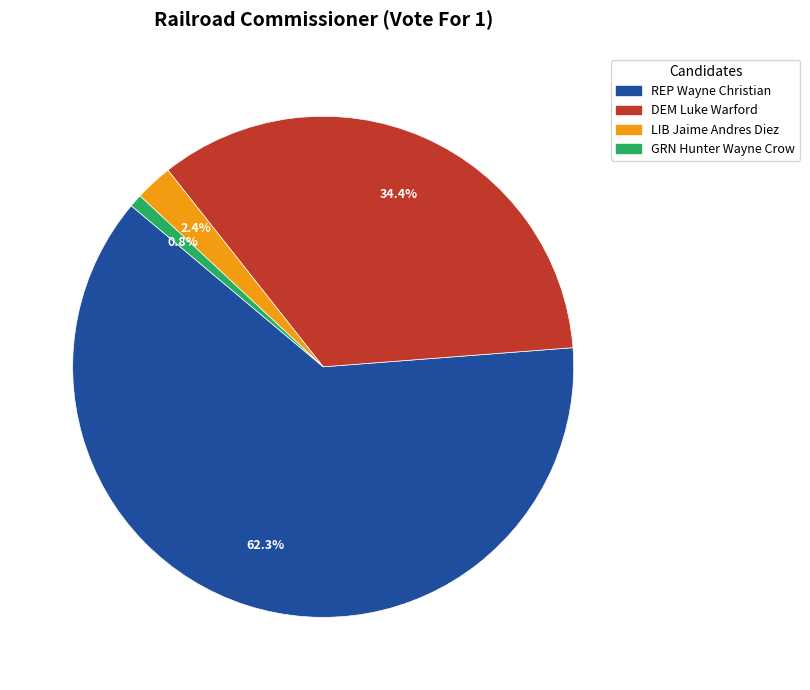

What percentage is the LIB Jaime Andres Diez slice, to the nearest percent?

2%